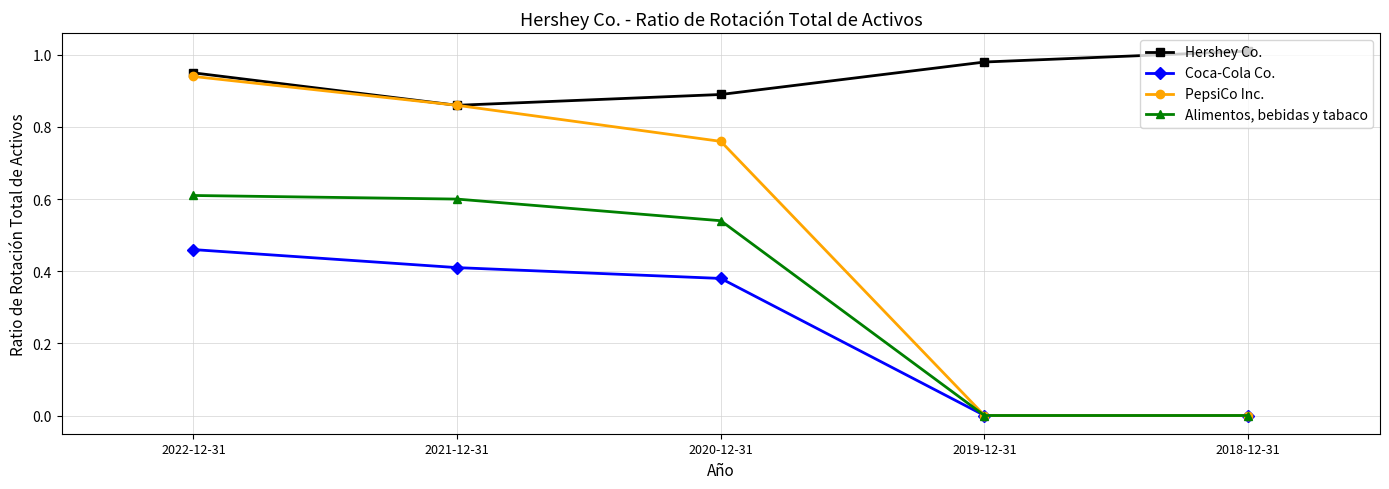

Between 2022-12-31 and 2018-12-31, which series saw the biggest shift?

PepsiCo Inc.